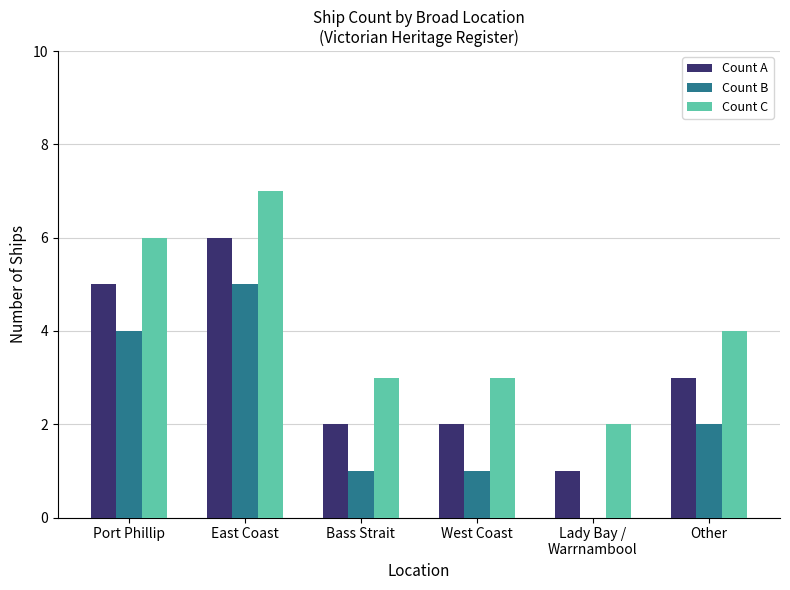

Where is Count B nearest to the value 2?

Other